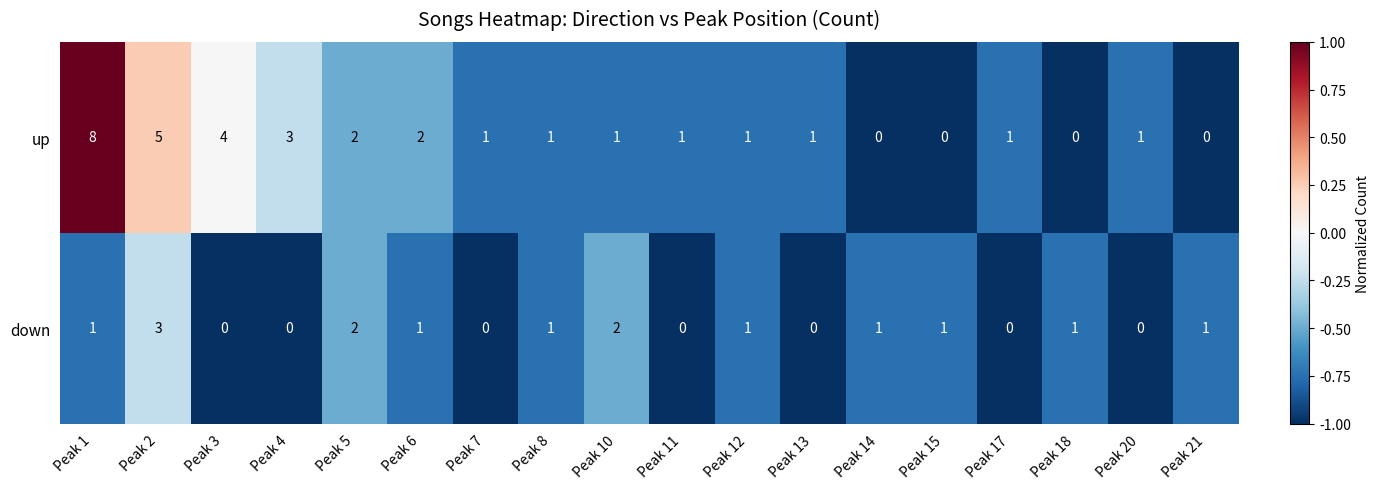

Which series changed the most between Peak 2 and Peak 7?

up